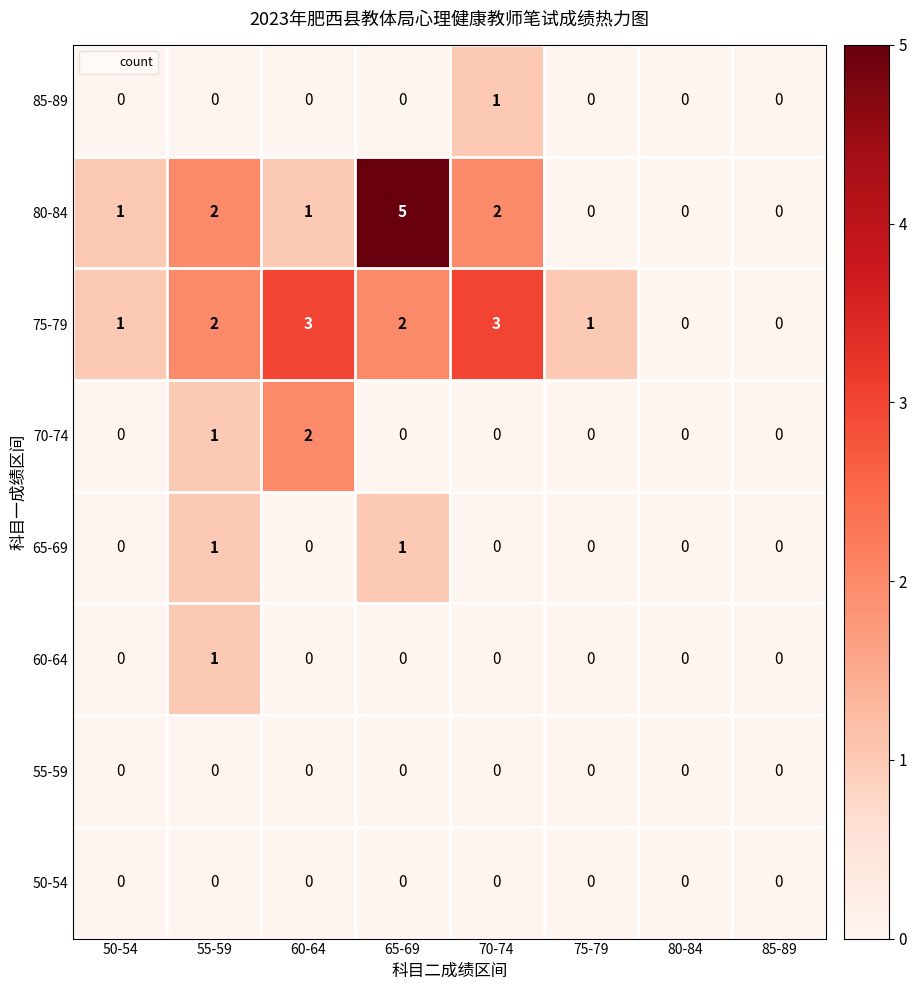

What is the greatest value displayed?

5